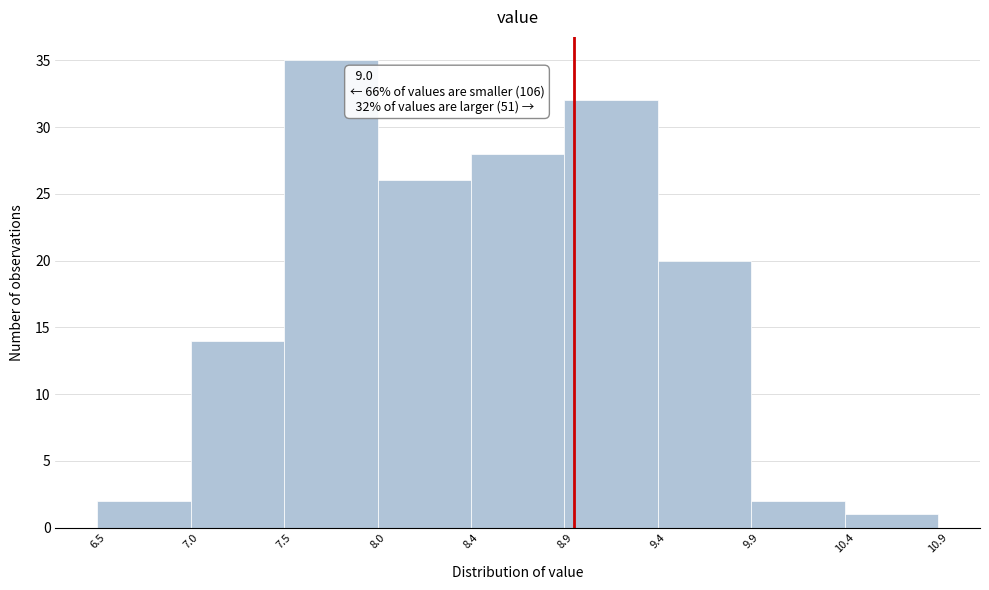

Reading right to left, extract all data points from this chart.

1	2	20	32	28	26	35	14	2